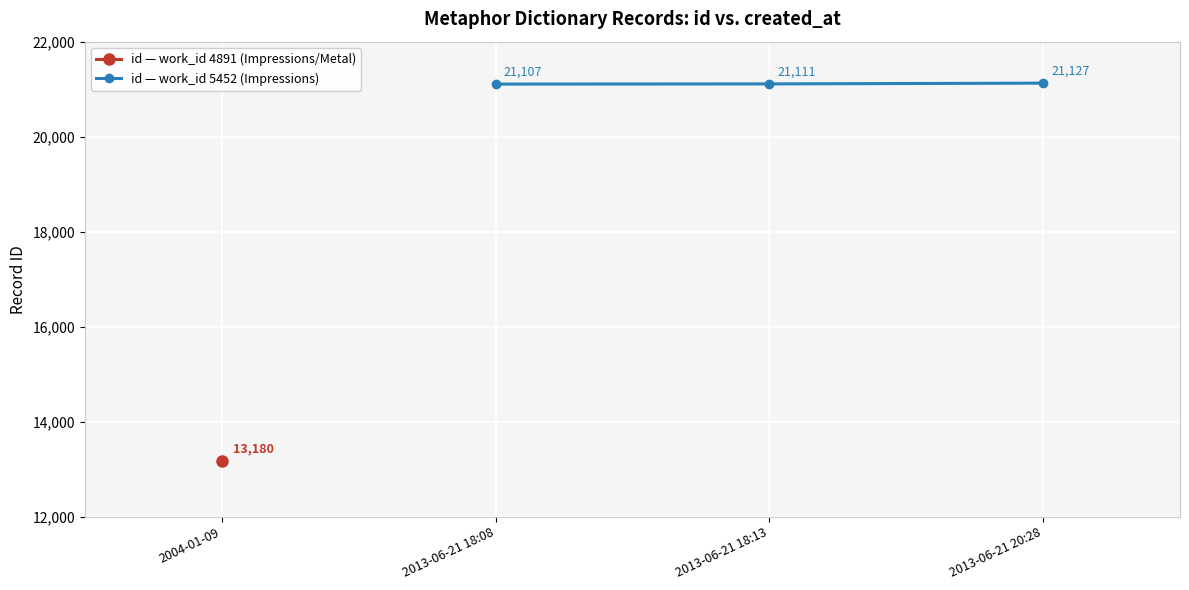

Rank the categories by id — work_id 5452 (Impressions) value from highest to lowest.

2013-06-21 20:28, 2013-06-21 18:13, 2013-06-21 18:08